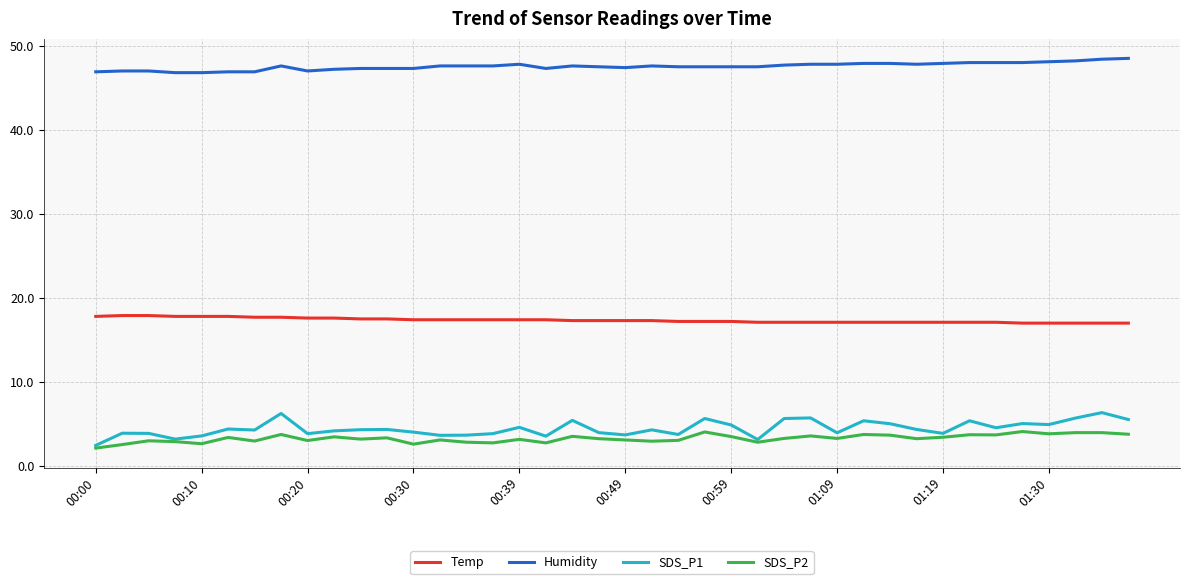

What is the smallest value displayed?

2.1